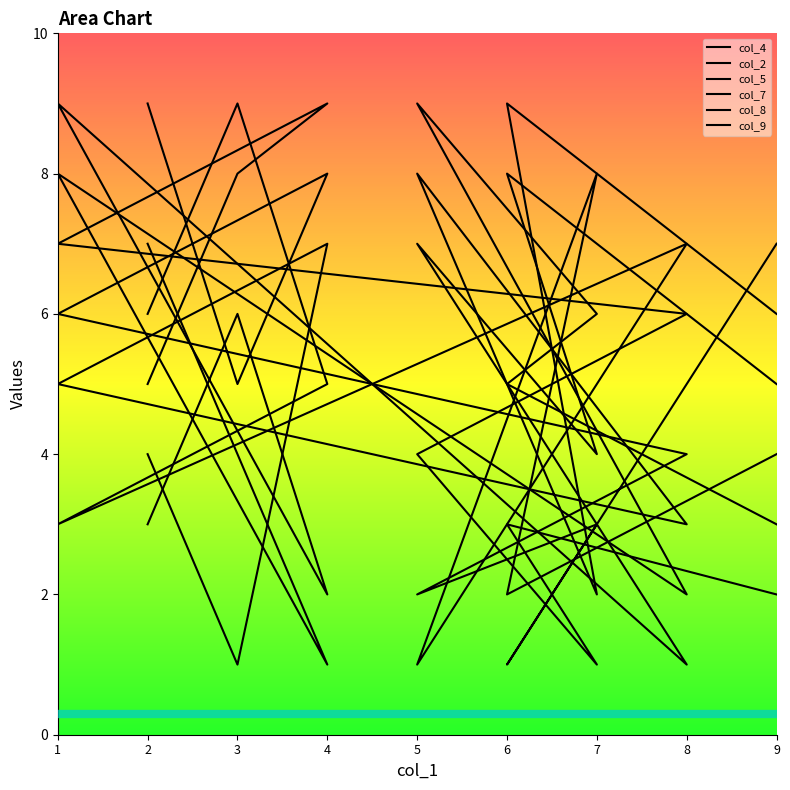

True or false: col_8 has a value of 1 at 4.

False